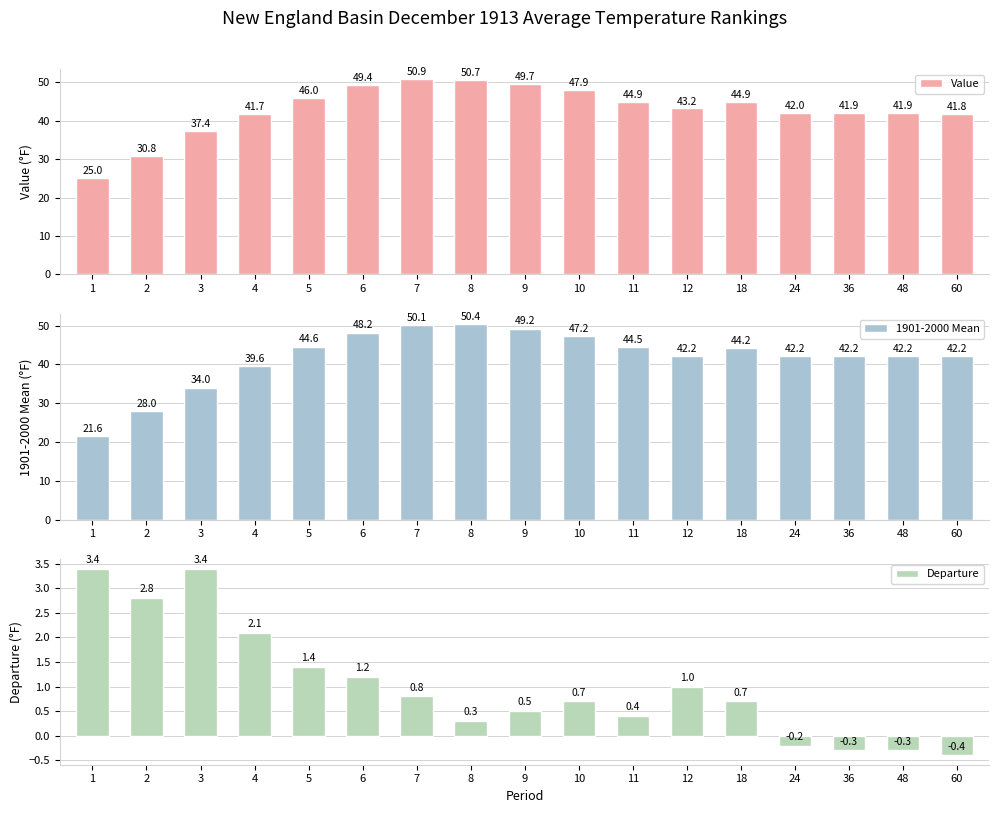

At which label is Departure closest to 1?

12